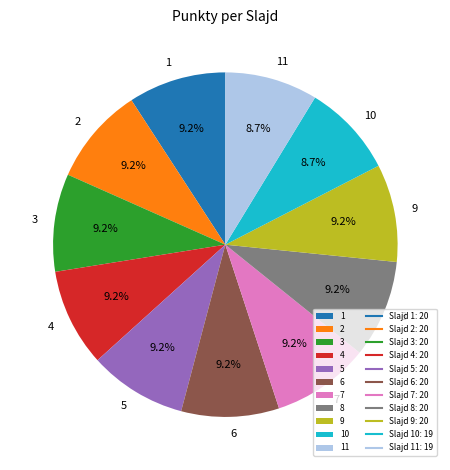

Count the number of slices in the pie.

11